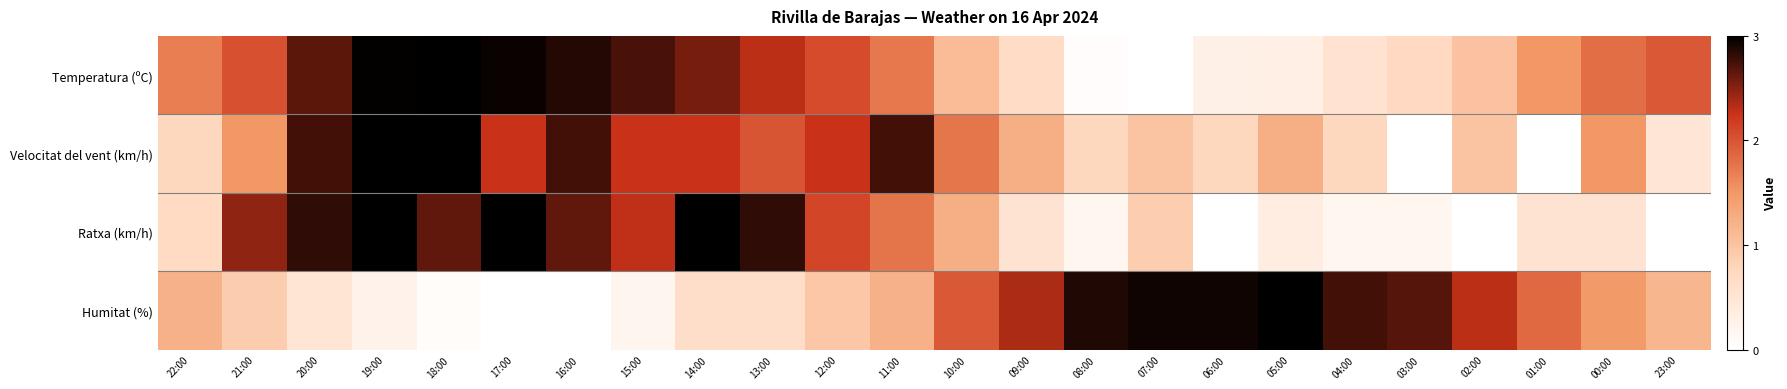

Which series has the largest total across all categories?

Temperatura (ºC)